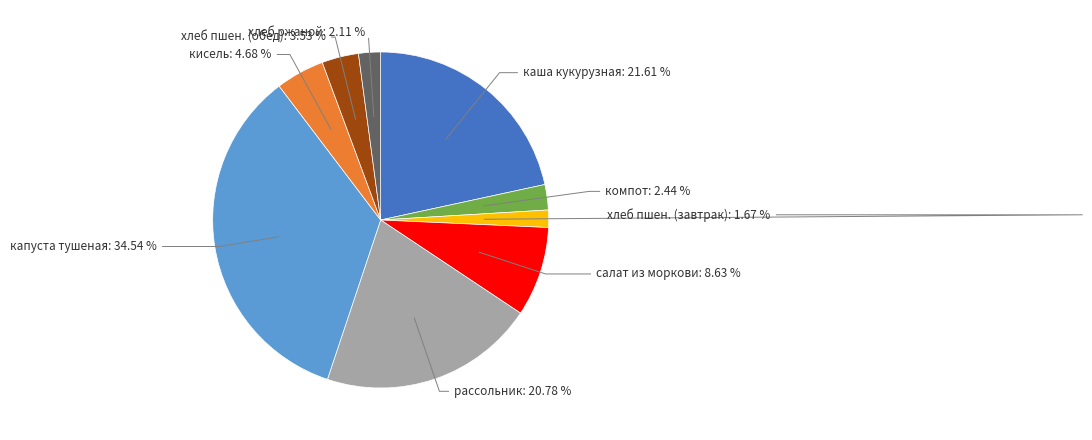

To the nearest percent, what is the average slice percentage?

11%